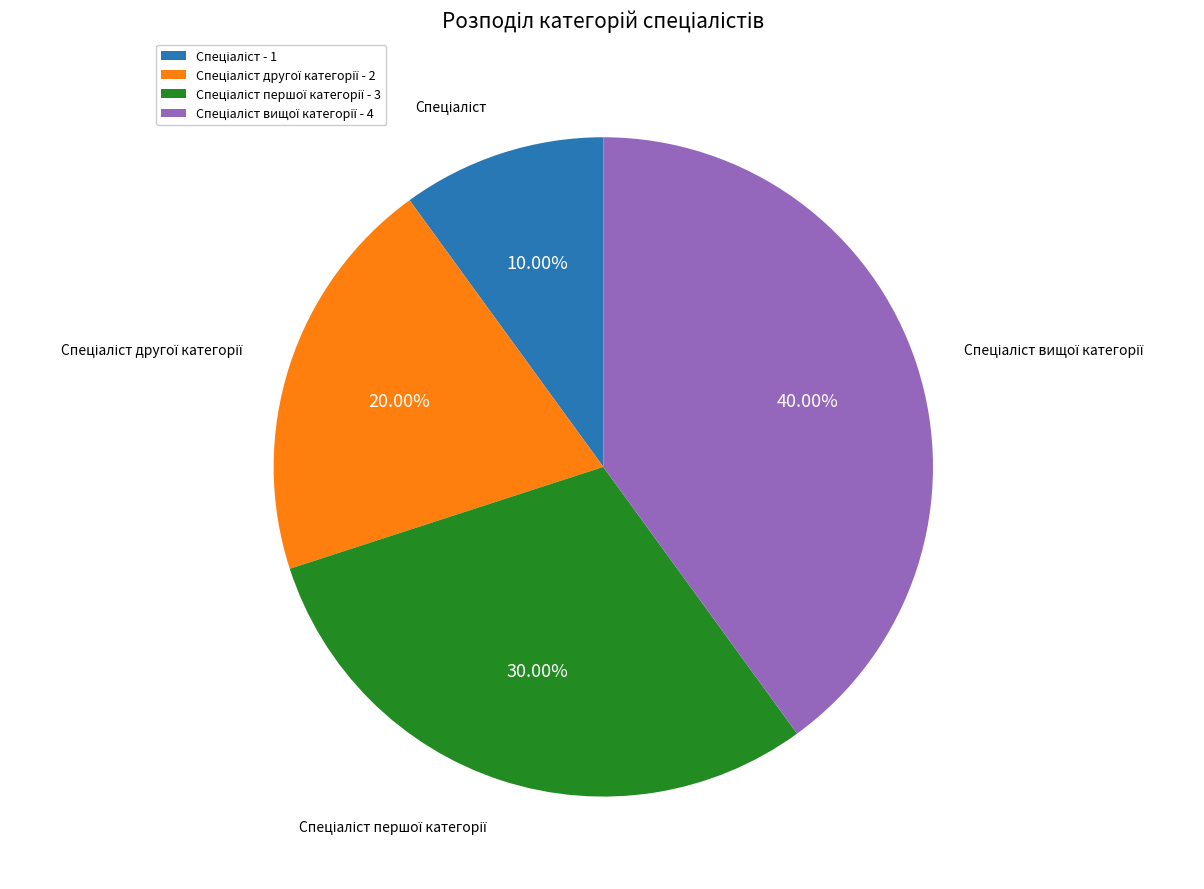

Is there any slice that represents more than half of the pie?

No